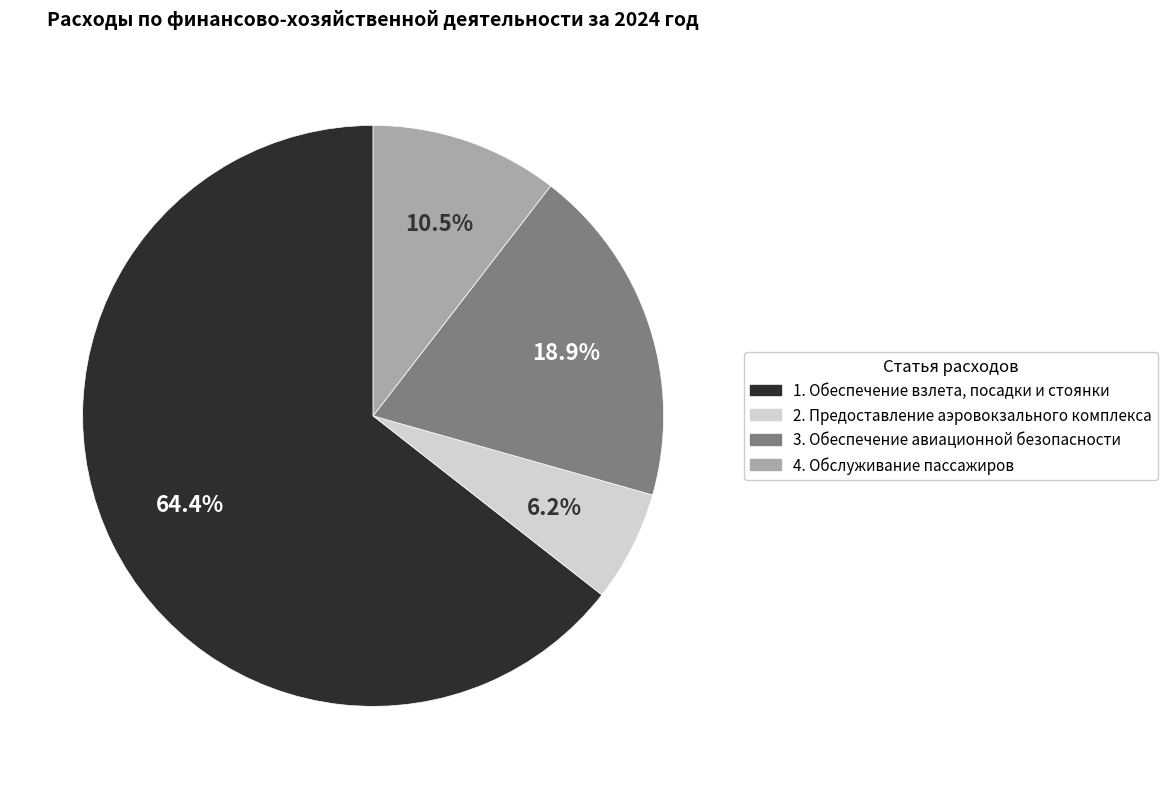

Does any single category account for the majority?

Yes